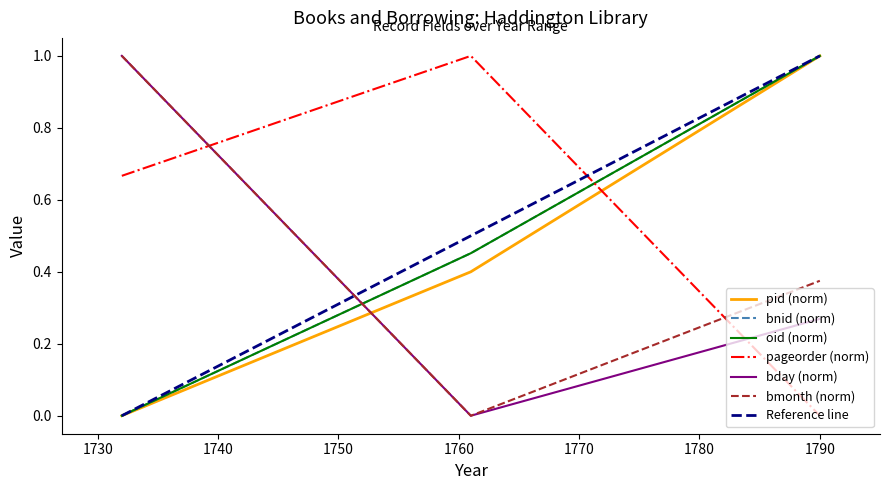

Reading right to left, what are all the values shown in this chart?

pid: 1790=1.0	1761=0.4	1732=0.0
bnid: 1790=1.0	1761=0.5	1732=0.0
oid: 1790=1.0	1761=0.5	1732=0.0
pageorder: 1790=0.0	1761=1.0	1732=0.7
bday: 1790=0.3	1761=0.0	1732=1.0
bmonth: 1790=0.4	1761=0.0	1732=1.0